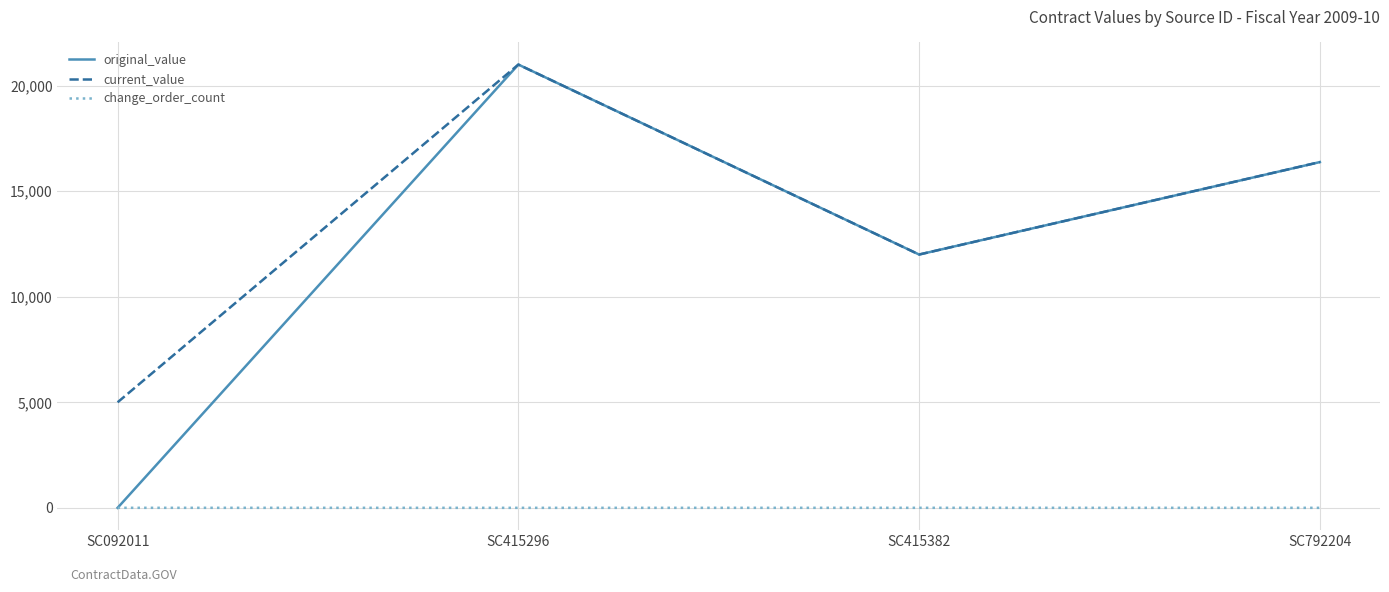

Rank the categories by original_value value from highest to lowest.

SC415296, SC792204, SC415382, SC092011